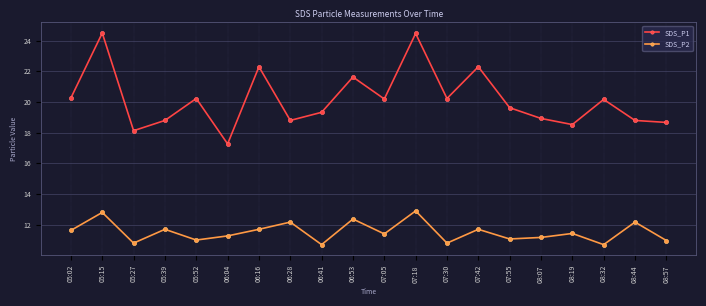

List the series in order of their peak value, highest first.

SDS_P1, SDS_P2